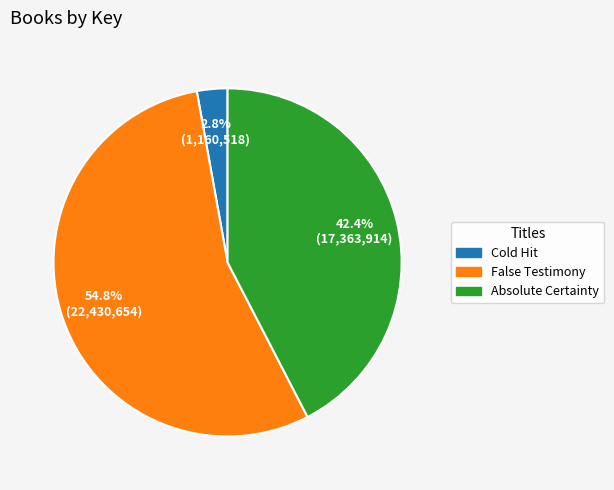

What is the ratio of the value at Absolute Certainty to the value at False Testimony?

0.8